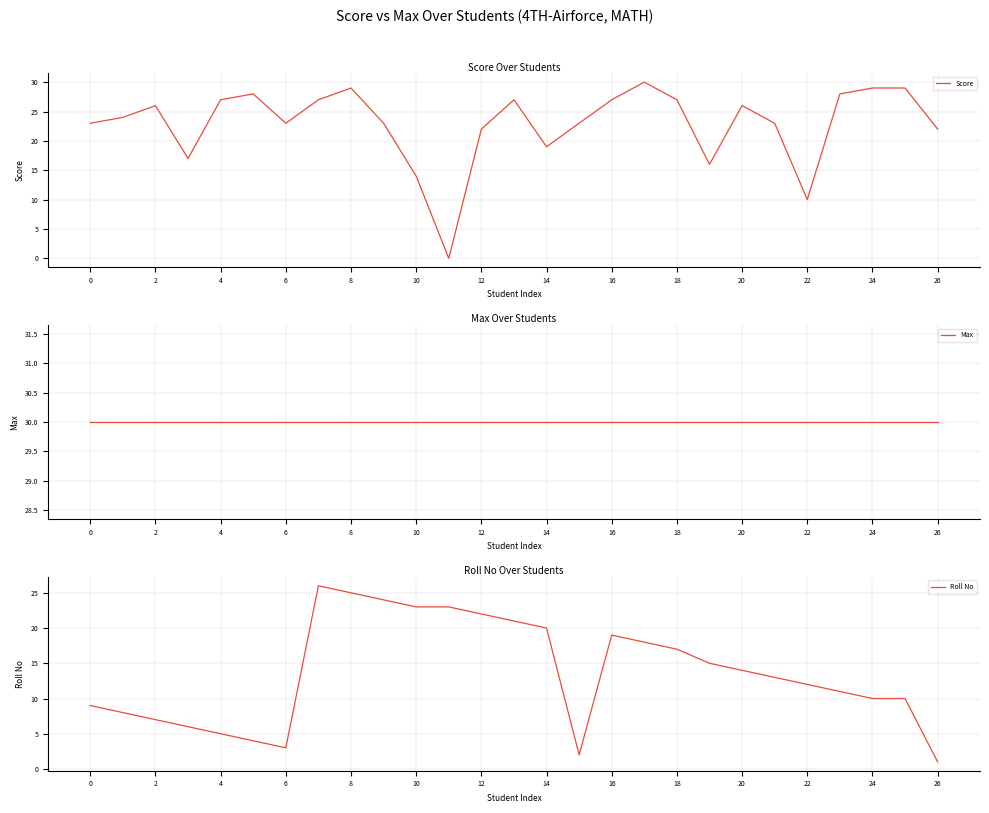

How many interior local peaks does the Roll No series have?

2